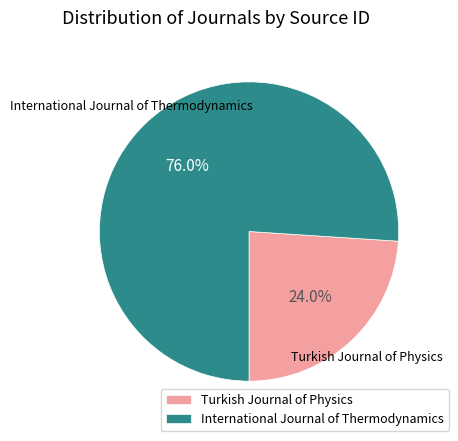

What is the largest slice in the pie chart?

International Journal of Thermodynamics